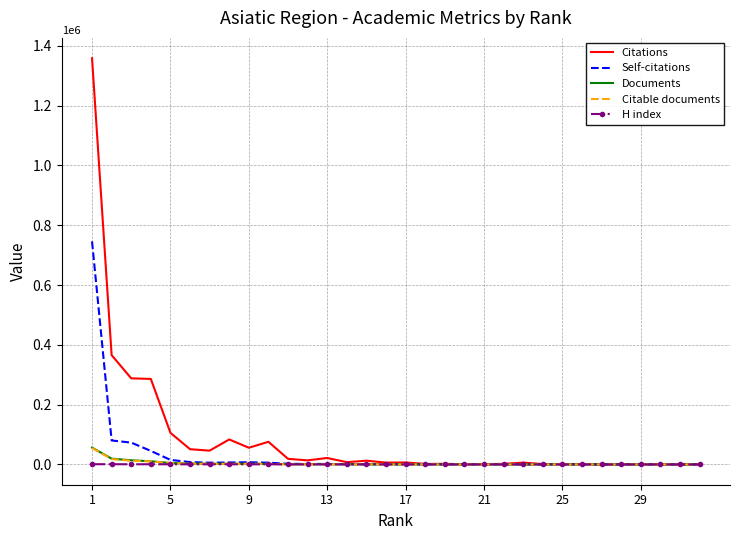

What is the highest value of the Documents series?

56249